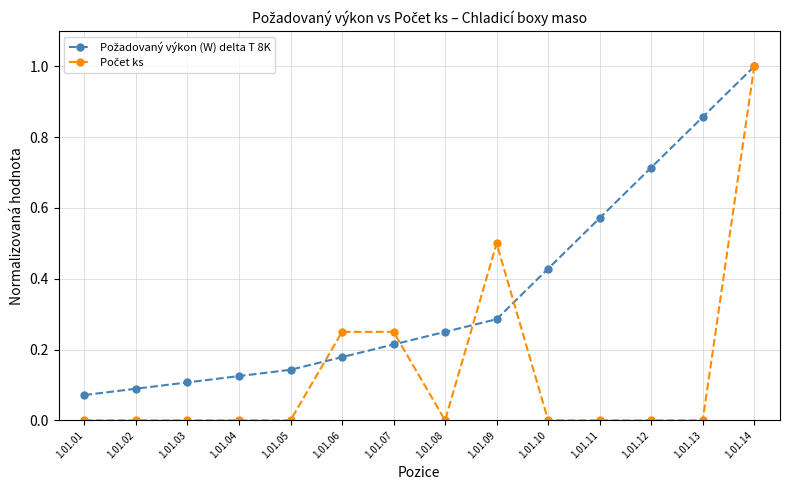

What is the maximum value shown in the chart?

1.0